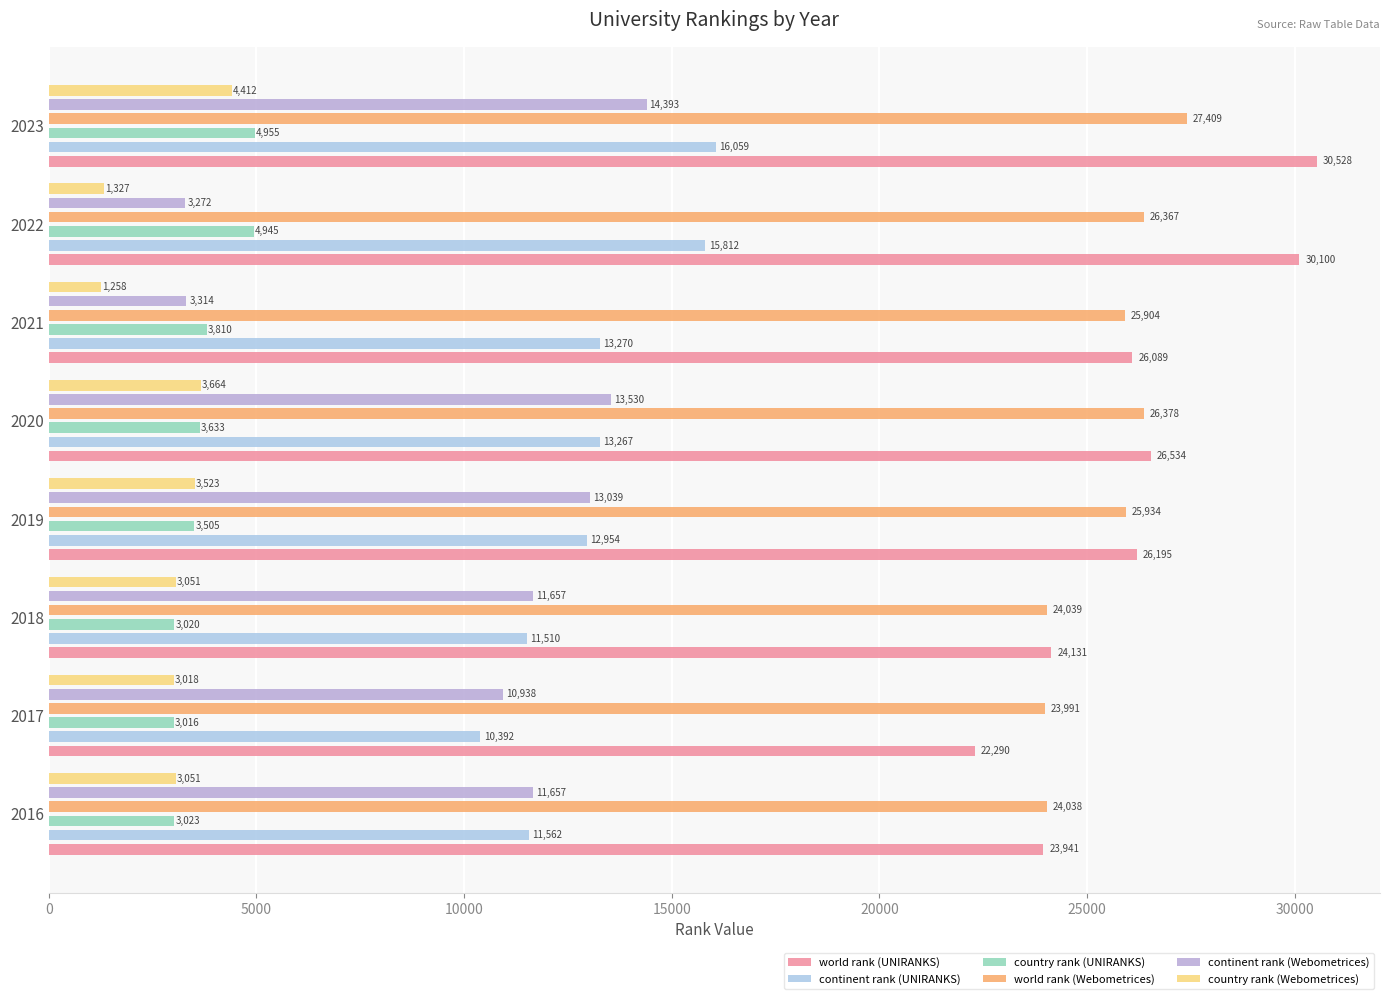

What is the value of the world rank (UNIRANKS) bar at the 7th from the left?

30100